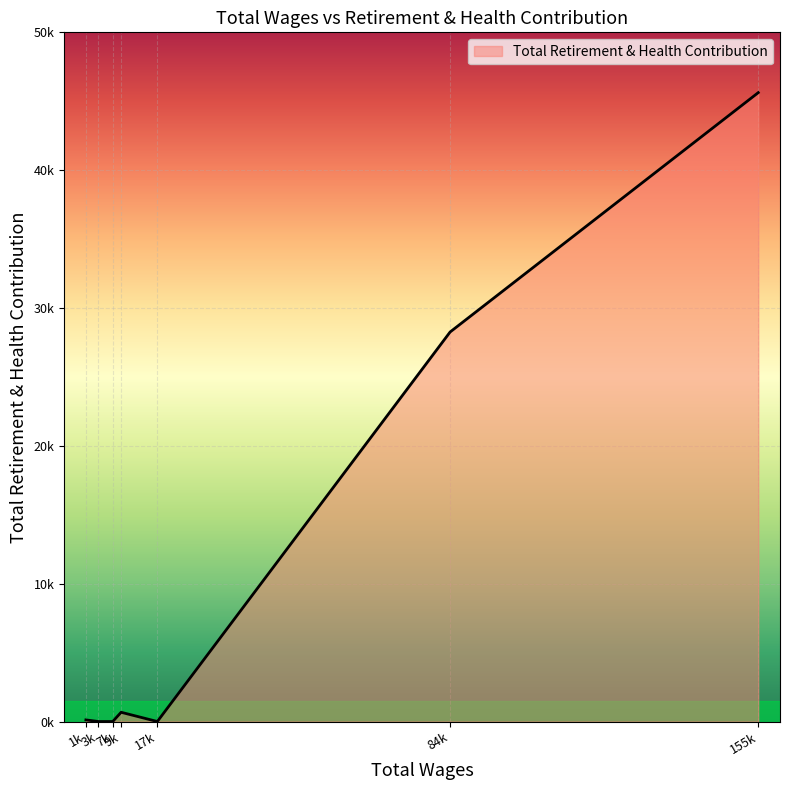

How many points are higher than both their immediate neighbors (excluding endpoints)?

1